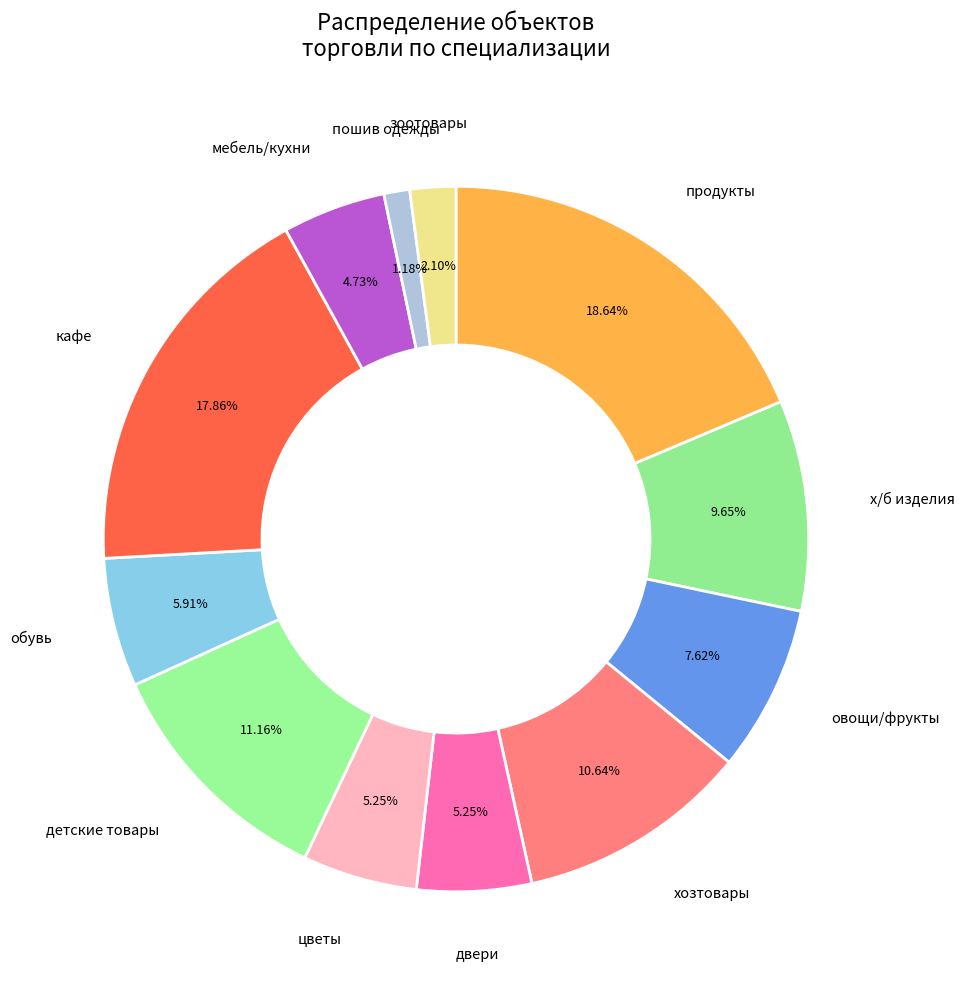

Is there any slice that represents more than half of the pie?

No